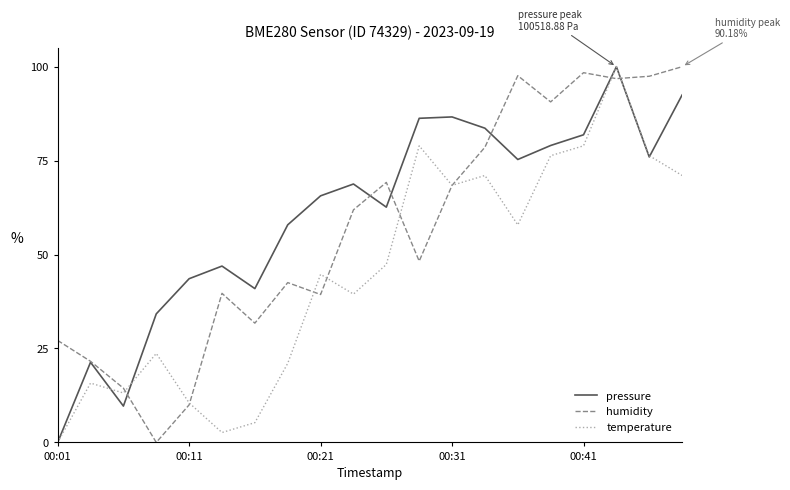

How many values in the pressure series exceed 68?

10